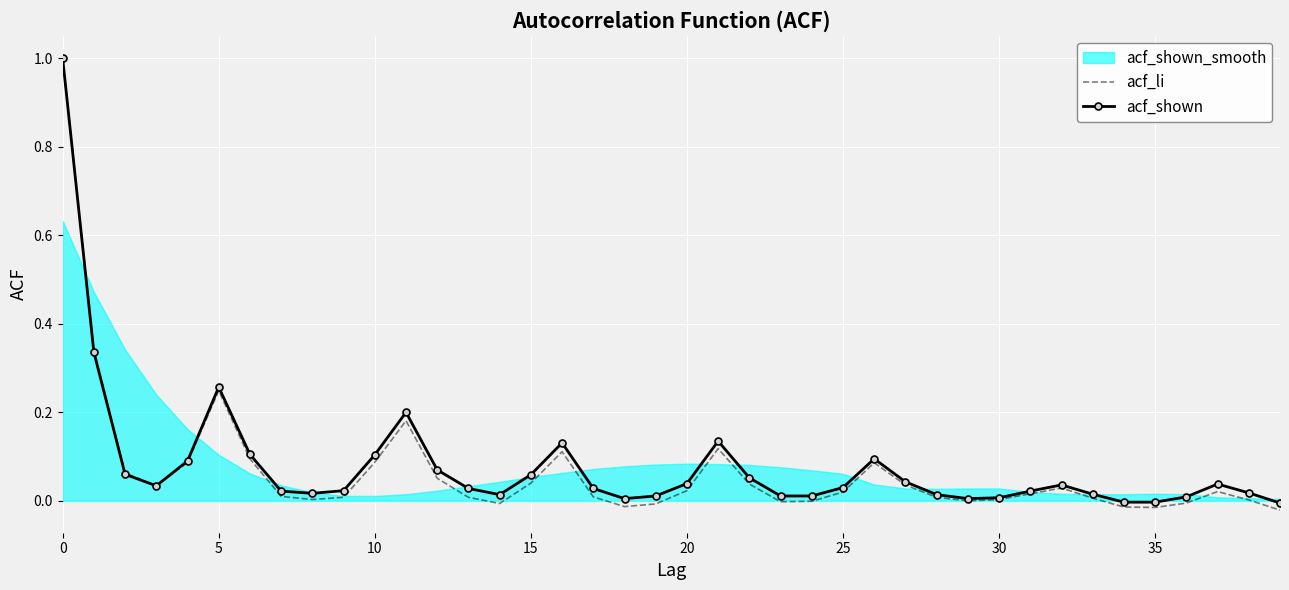

True or false: acf_shown has a value of 0.1 at 20.

False